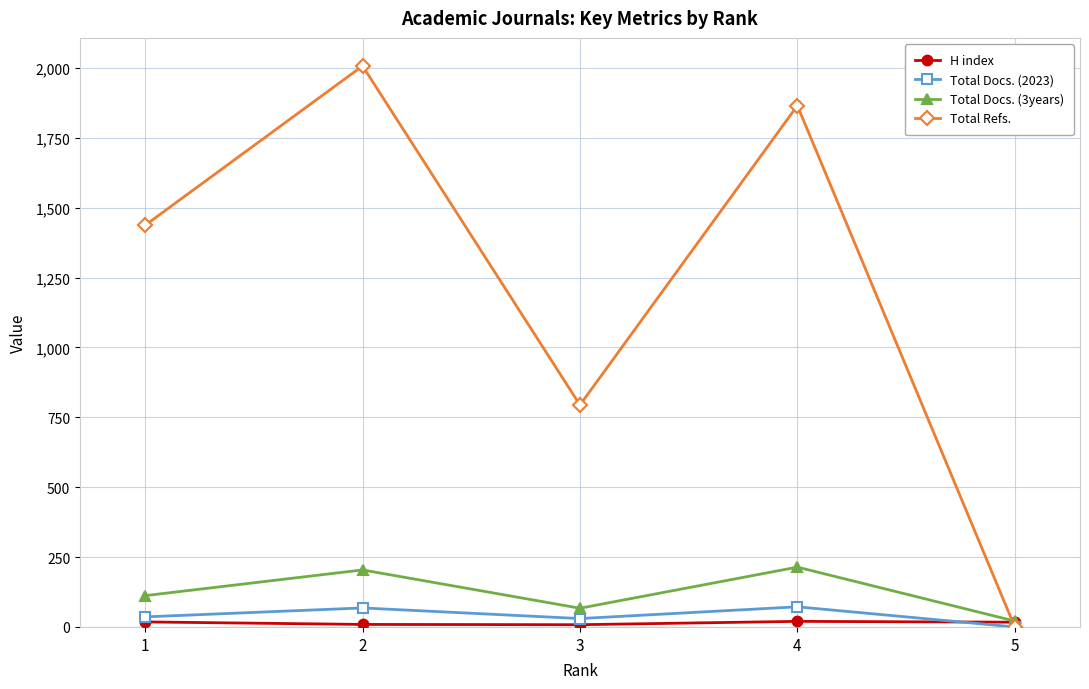

What is the maximum value for Total Refs.?

2007